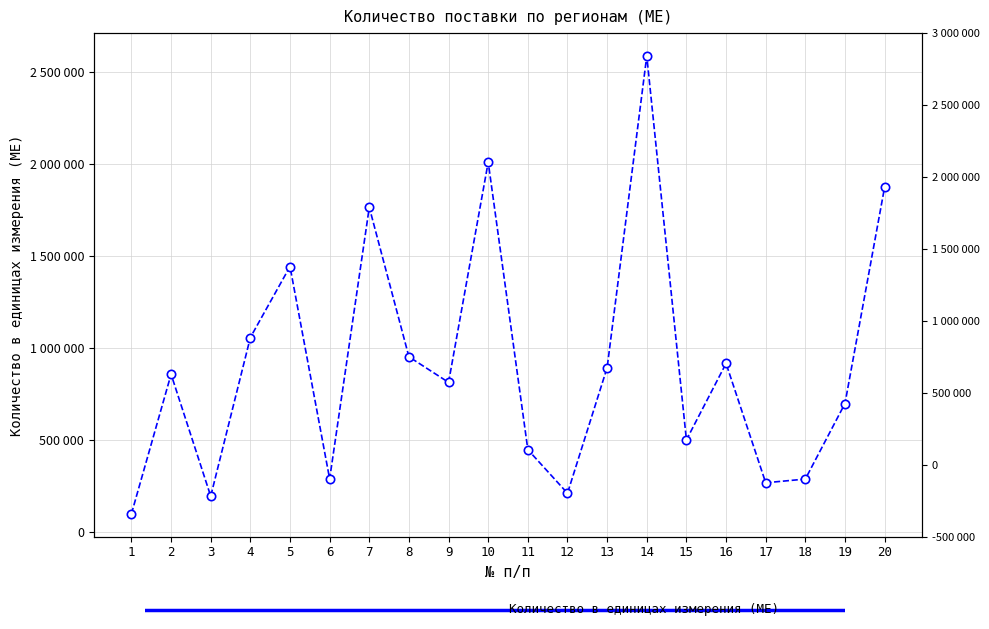

How many distinct data groups are displayed?

1